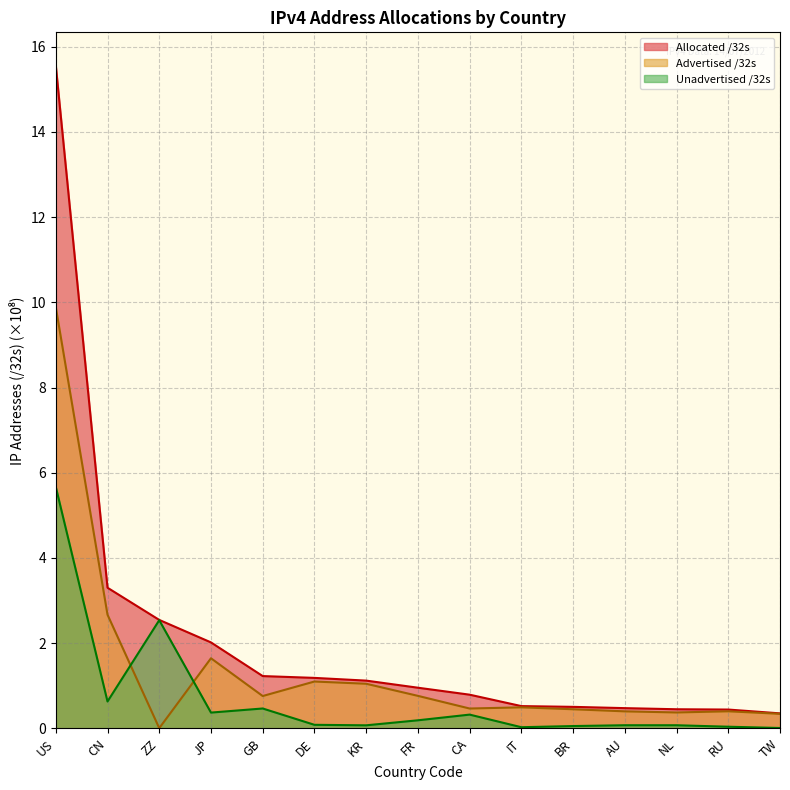

Reading right to left, list all the values displayed in this chart.

Allocated /32s: 0.4	0.4	0.5	0.5	0.5	0.5	0.8	1.0	1.1	1.2	1.2	2.0	2.5	3.3	15.6
Advertised /32s: 0.3	0.4	0.4	0.4	0.5	0.5	0.5	0.8	1.0	1.1	0.8	1.6	0.0	2.7	9.9
Unadvertised /32s: 0.0	0.0	0.1	0.1	0.1	0.0	0.3	0.2	0.1	0.1	0.5	0.4	2.5	0.6	5.7